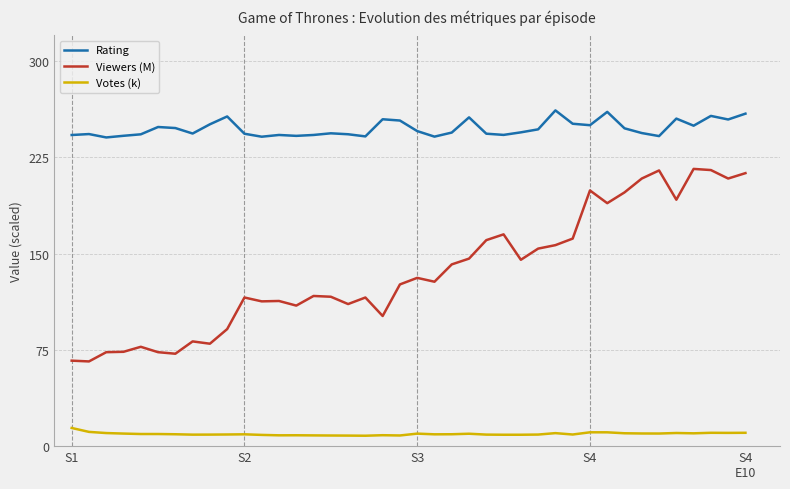

Which series has the largest total across all categories?

Rating